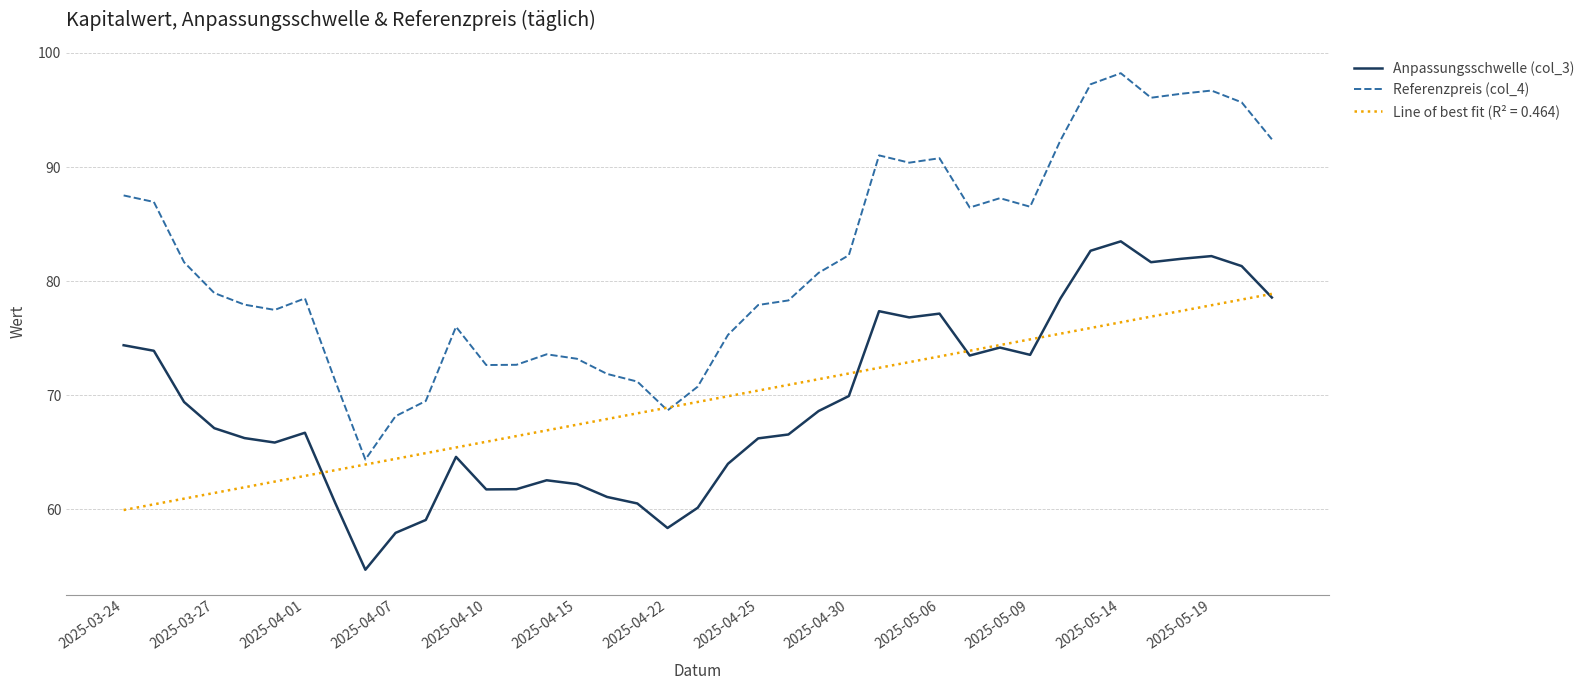

True or false: Anpassungsschwelle (col_3) and Referenzpreis (col_4) intersect in this chart.

False